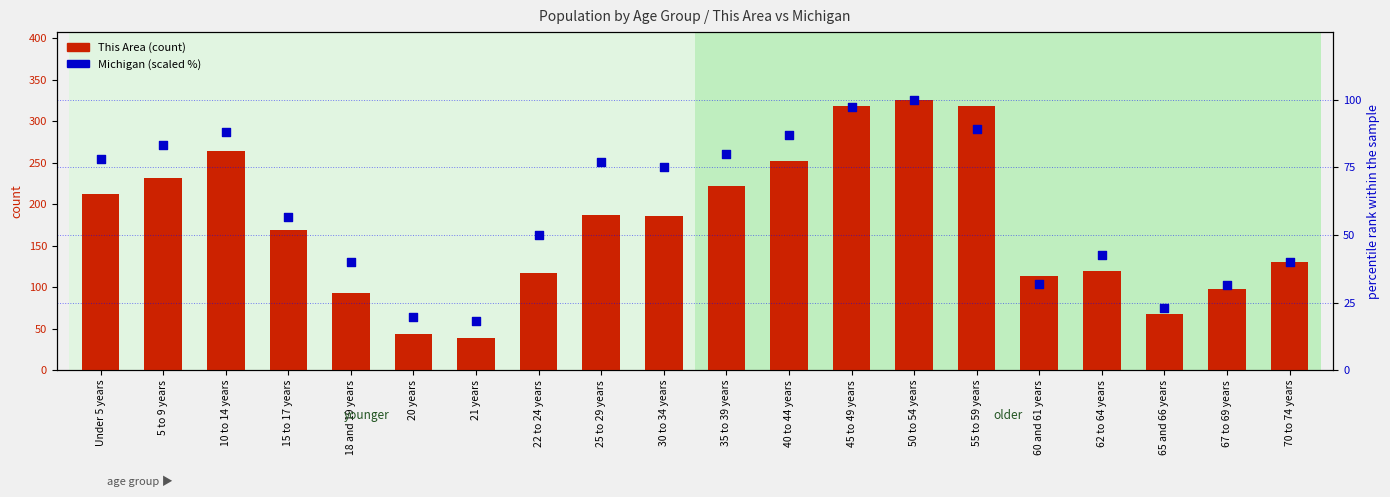

What are all the series names shown in the legend?

This Area (count), Michigan (scaled %)